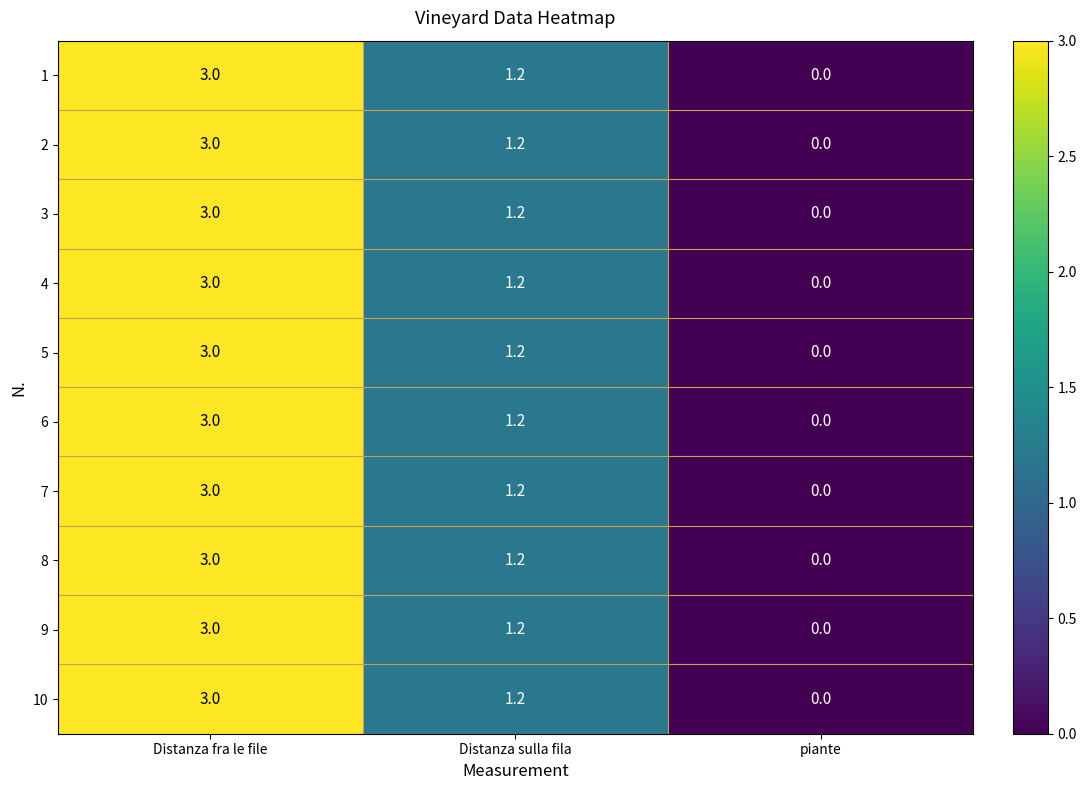

Reading left to right, list all the values displayed in this chart.

1: 3.0	1.2	0.0
2: 3.0	1.2	0.0
3: 3.0	1.2	0.0
4: 3.0	1.2	0.0
5: 3.0	1.2	0.0
6: 3.0	1.2	0.0
7: 3.0	1.2	0.0
8: 3.0	1.2	0.0
9: 3.0	1.2	0.0
10: 3.0	1.2	0.0